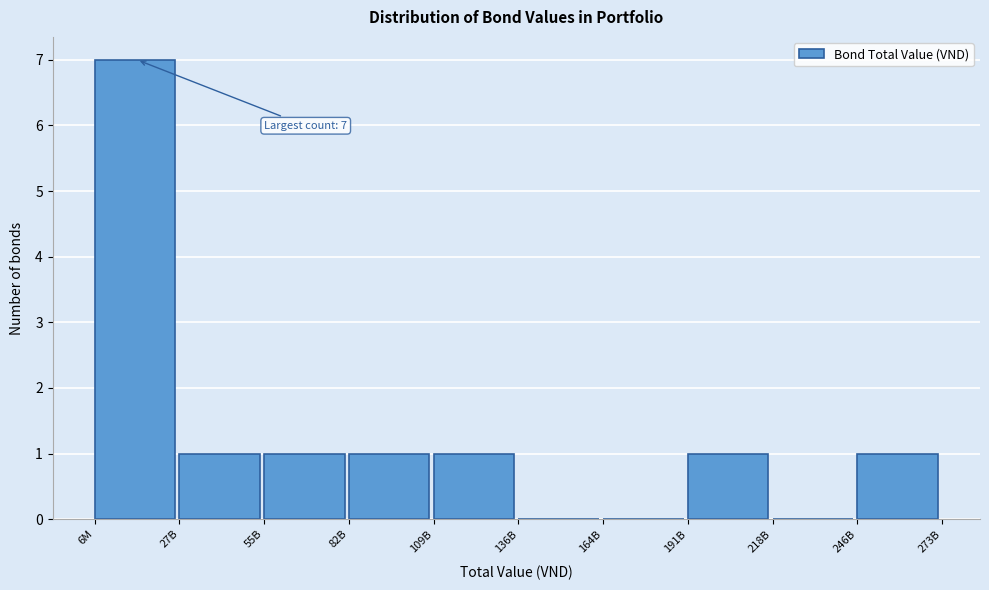

Reading left to right, what are all the values shown in this chart?

6M=7	27B=1	55B=1	82B=1	109B=1	136B=0	164B=0	191B=1	218B=0	246B=1